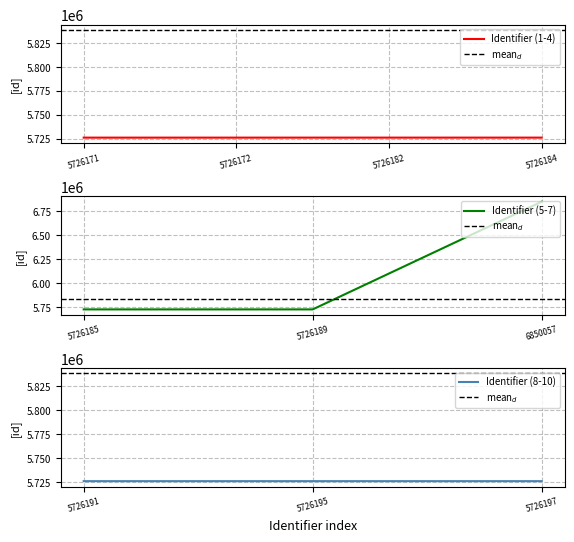

Between 5726172 and 5726182, which is larger?

5726182